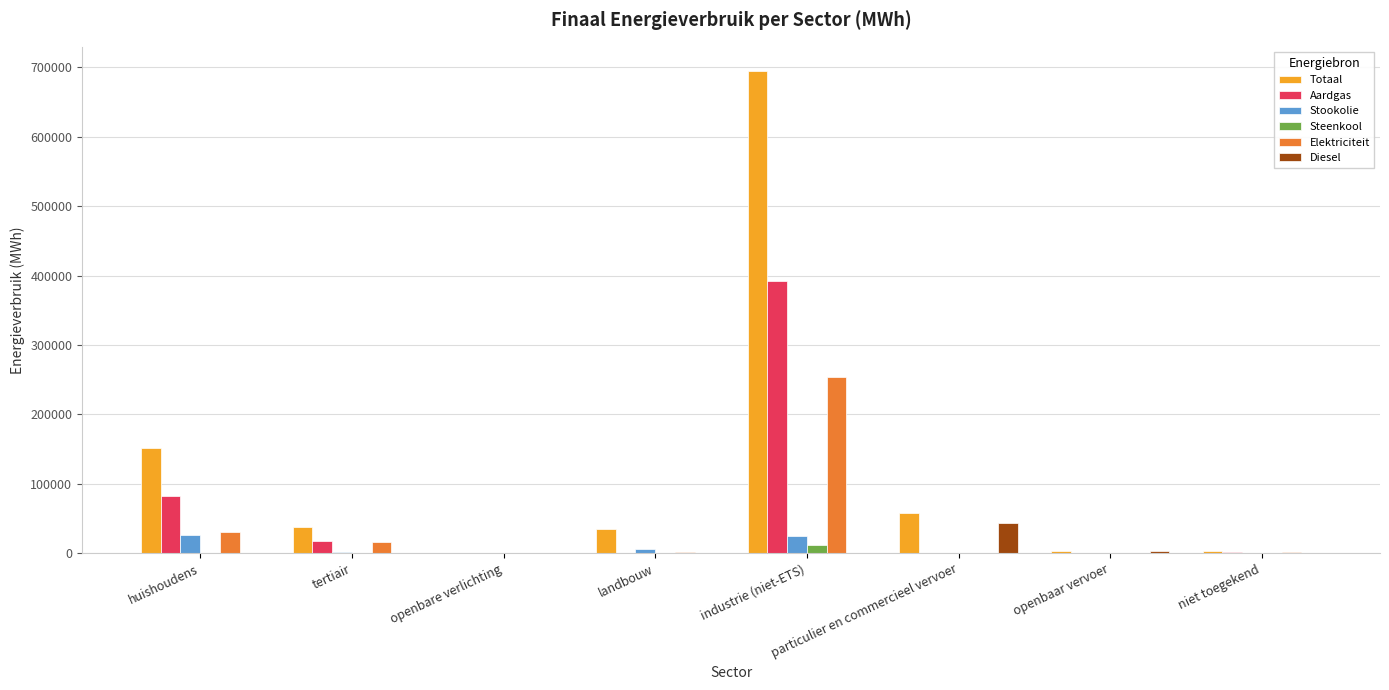

What is the average value of the Stookolie series?

7235.1